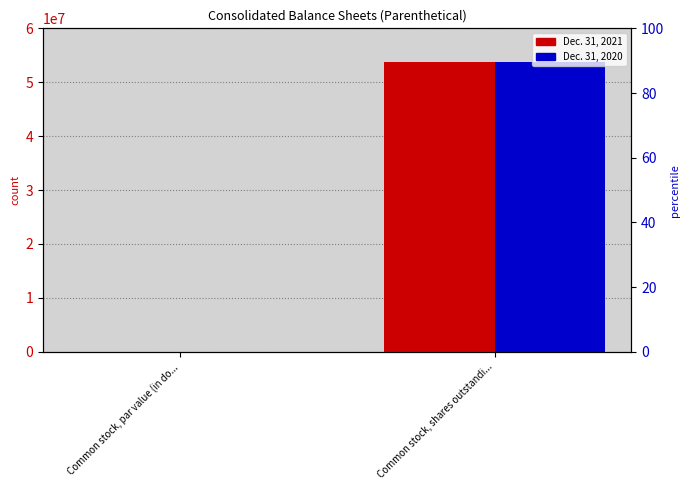

What is the greatest value displayed?

53789036.0